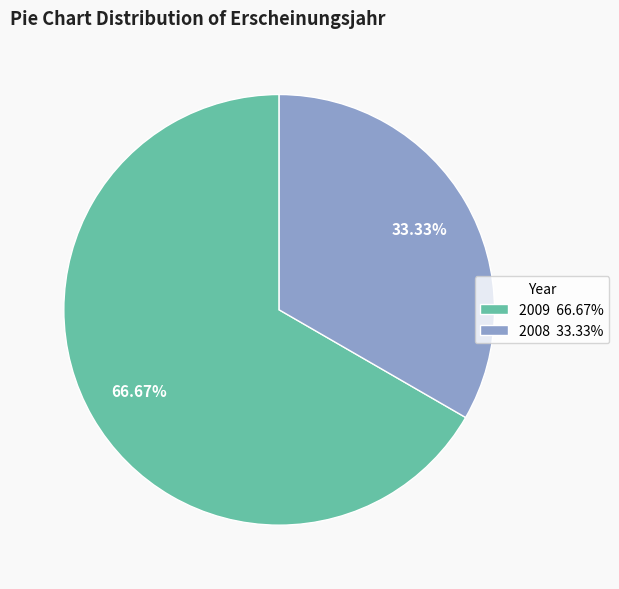

How many segments does this pie chart have?

2